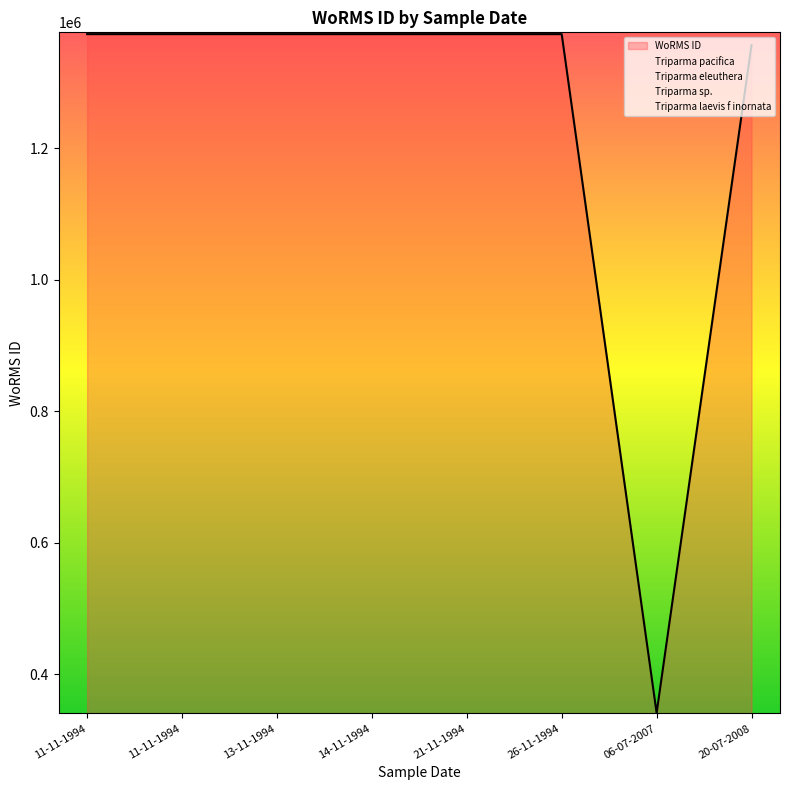

What is the label of the 2nd point from the left?

11-11-1994